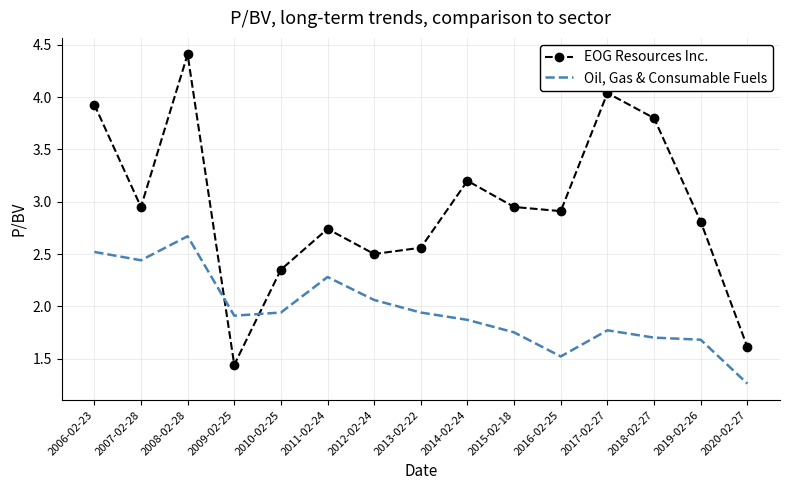

Count the number of data series in this chart.

2